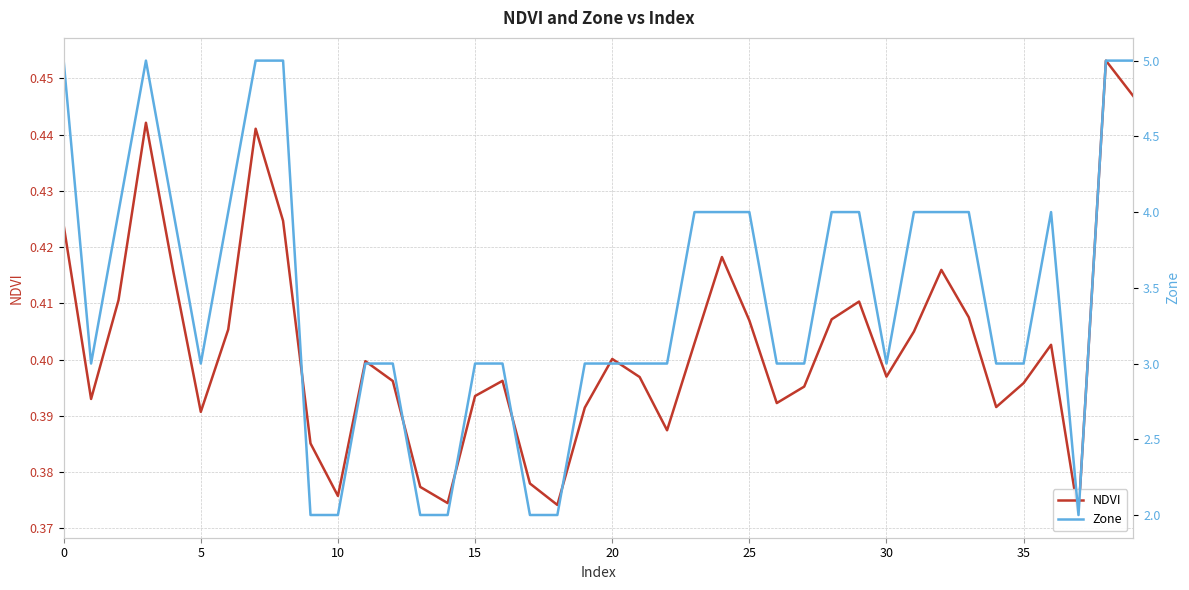

What is the smallest value displayed?

0.4